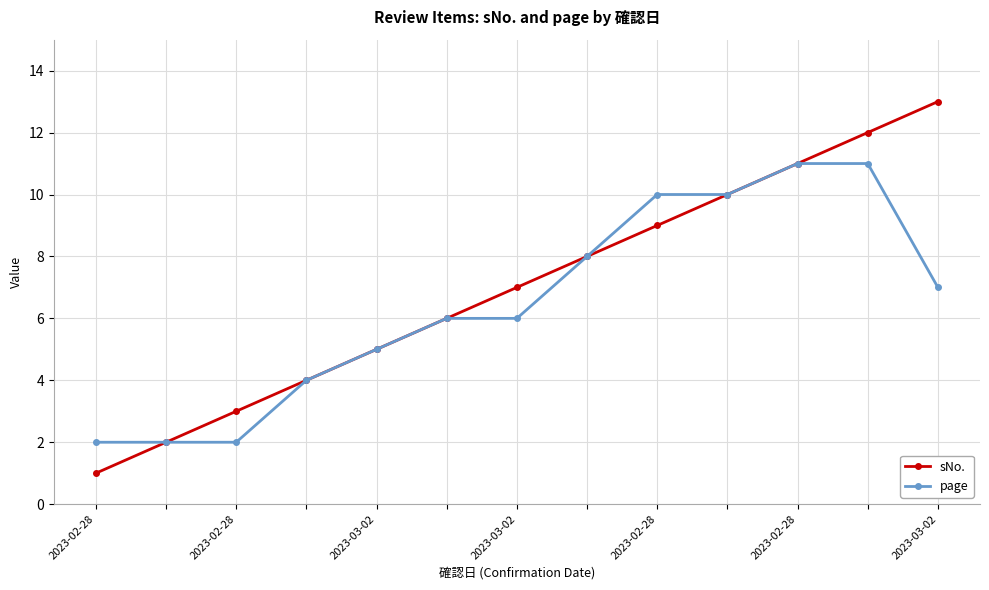

Does the chart display data point markers on the line(s)?

Yes